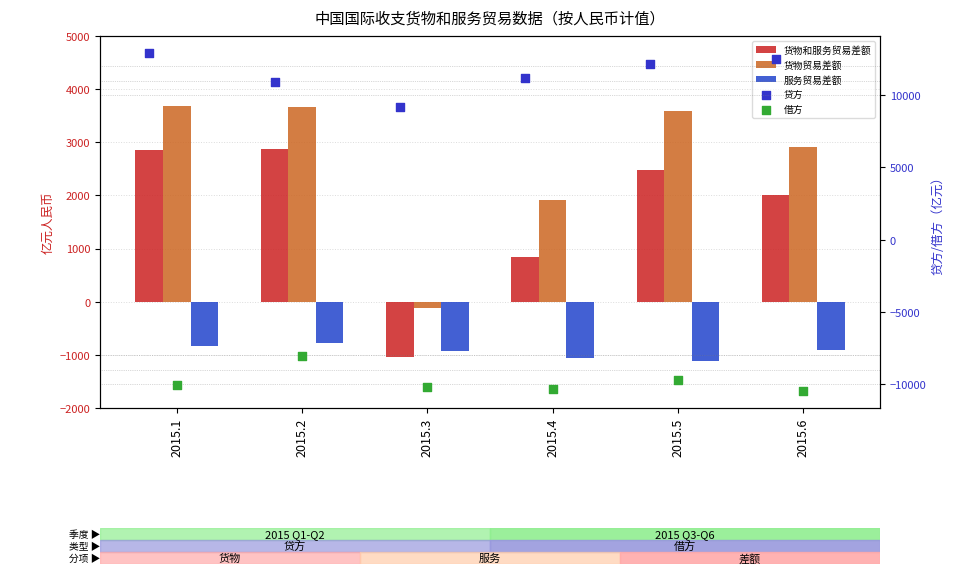

Which series has the largest Y range (max minus min)?

货物和服务贸易差额